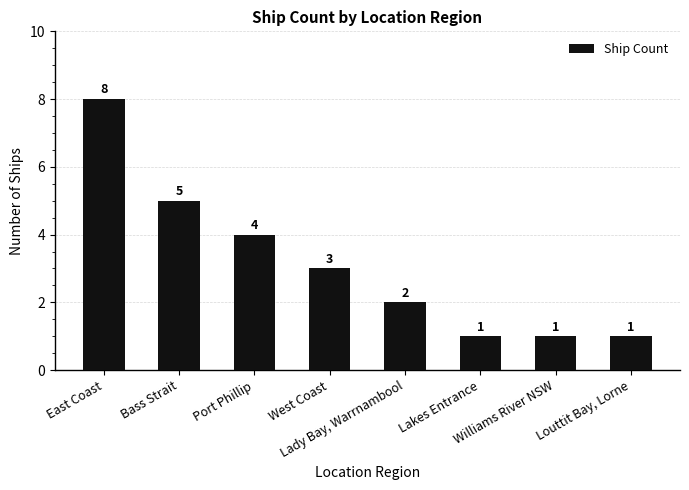

How many values are between 1 and 5?

7